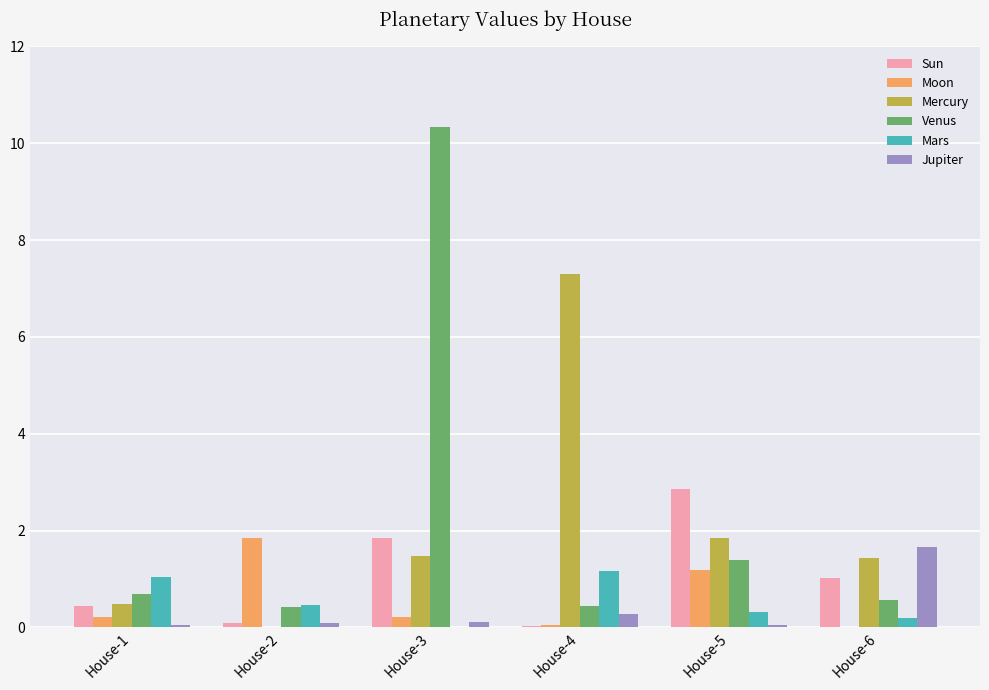

Is it true that Venus equals 2.1 at House-5?

False